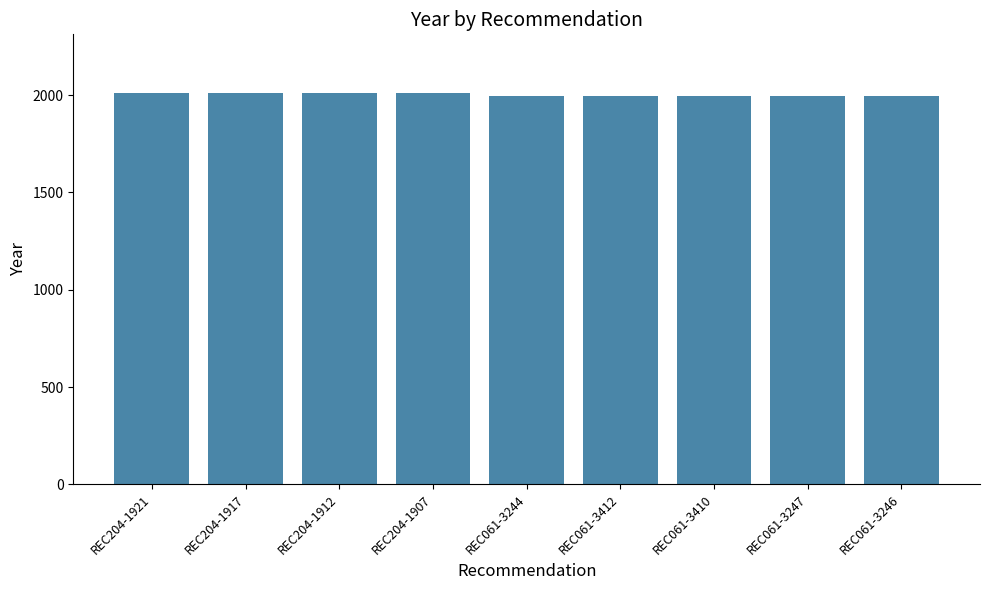

Are the bars horizontal?

No